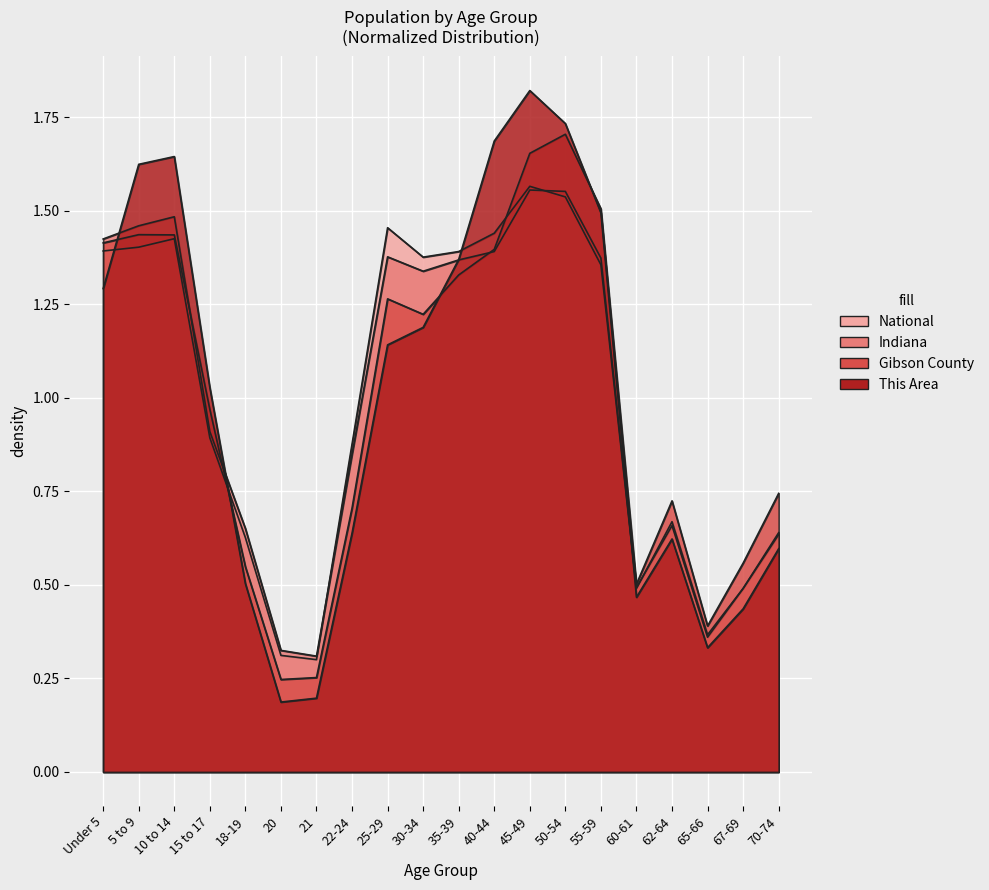

At which label does National first exceed 1?

Under 5